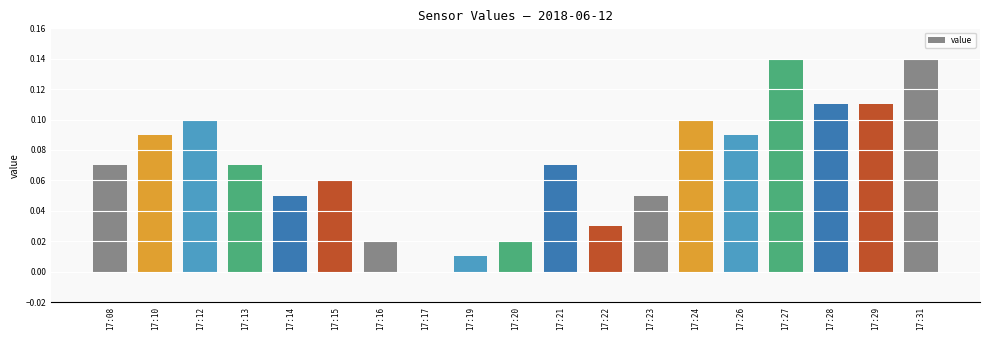

The value at 17:27 is 0.2. True or false?

False